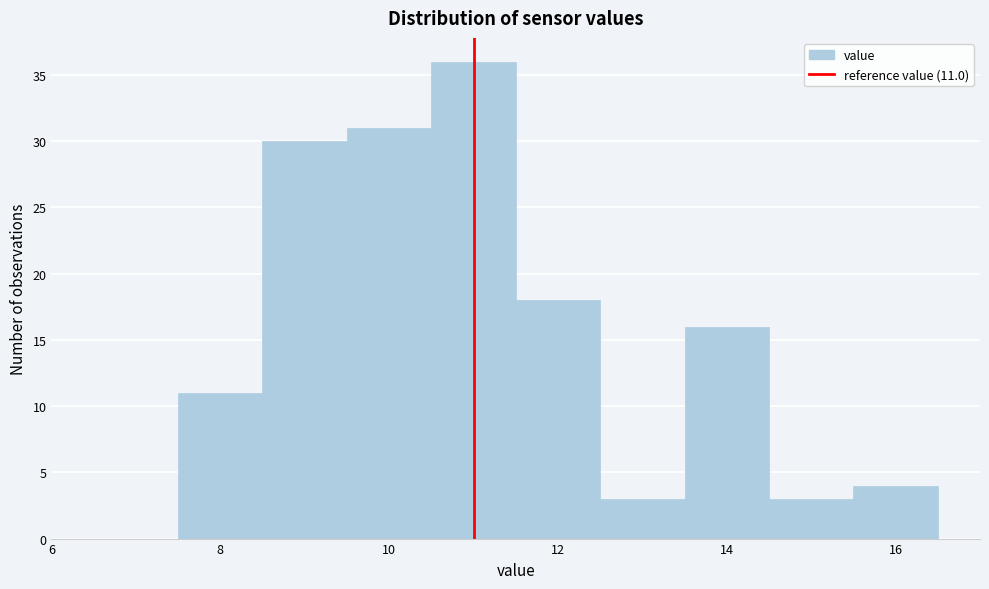

Over which range of the x-axis is the bar tallest?

10.5 to 11.5